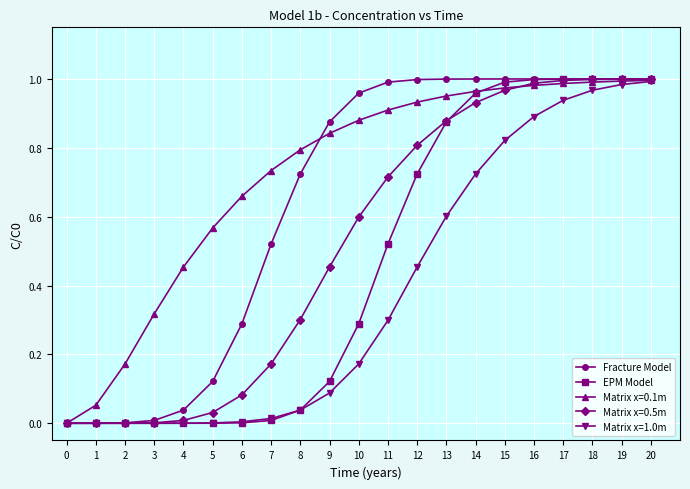

Is the value of Matrix x=0.1m at 5 greater than the value of Matrix x=0.5m at 17?

No